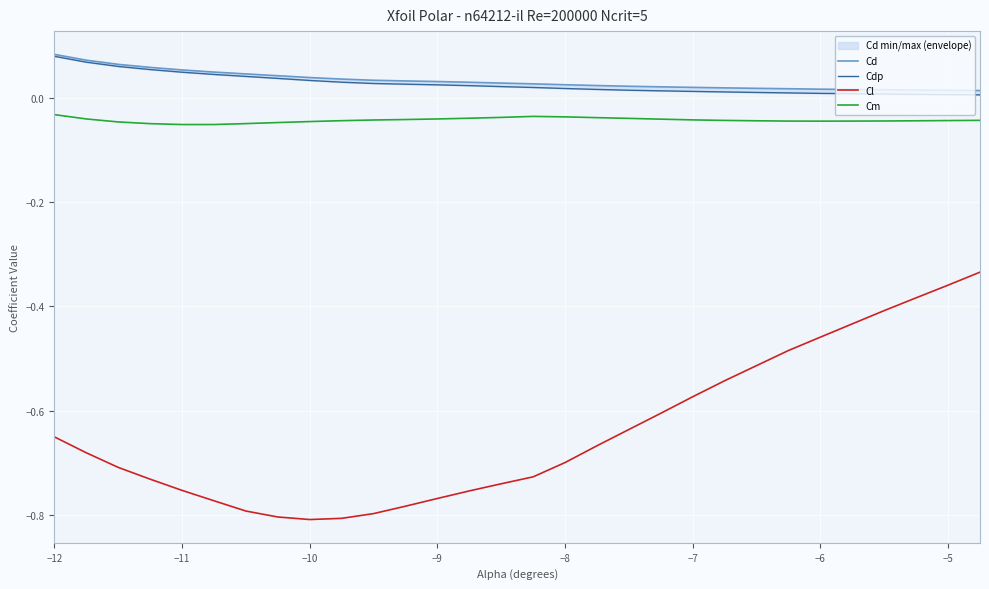

True or false: Cm and Cl intersect in this chart.

False